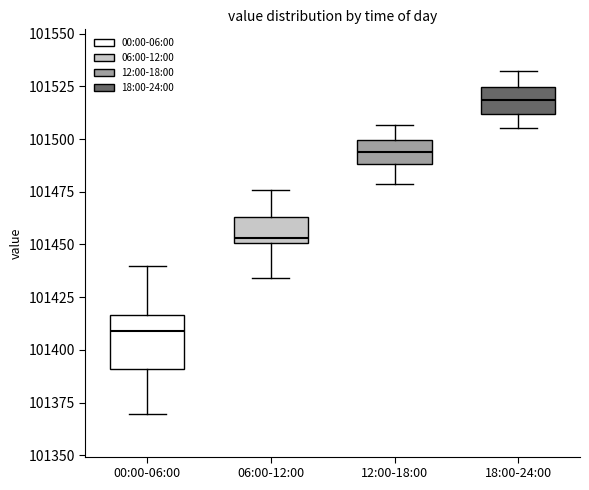

Reading left to right, transcribe this box plot: for each box, give where its median line is, the range the box spans, and where its two whiskers end, as read against the y-axis. The values are not printed on the chart, so give them approximately, as read against the axis.

00:00-06:00: median 101410, box 101390 to 101415, whiskers 101370 to 101440
06:00-12:00: median 101455, box 101450 to 101465, whiskers 101435 to 101475
12:00-18:00: median 101495, box 101490 to 101500, whiskers 101480 to 101505
18:00-24:00: median 101520, box 101510 to 101525, whiskers 101505 to 101530